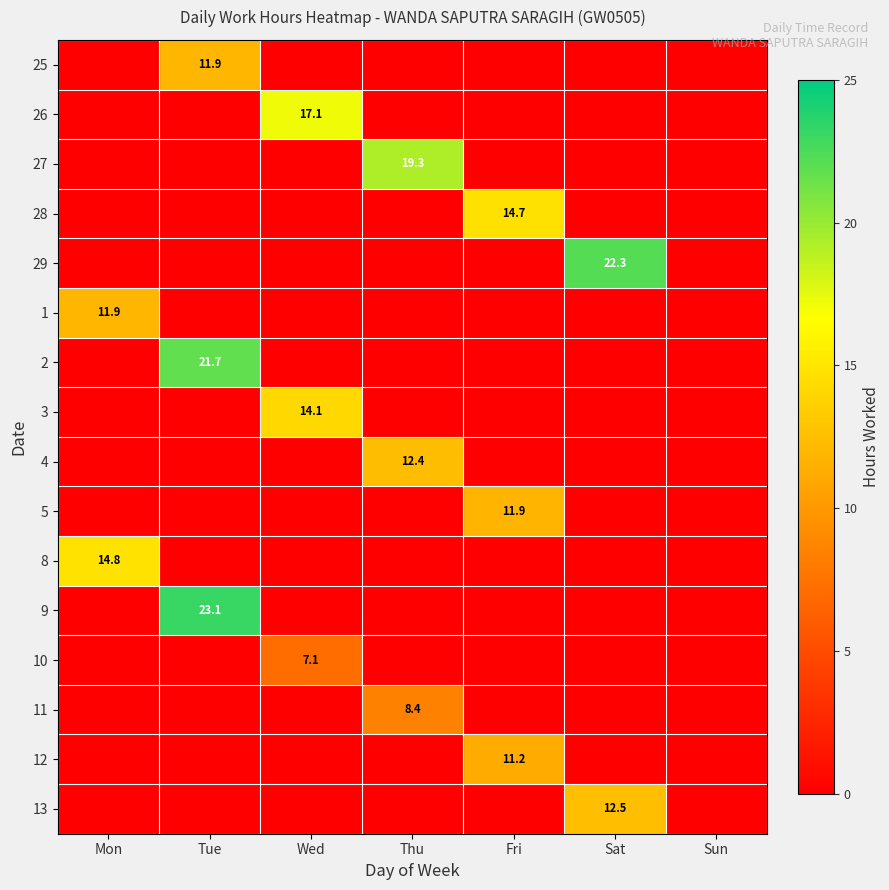

Is the value of 9 at Mon greater than the value of 5 at Sat?

No